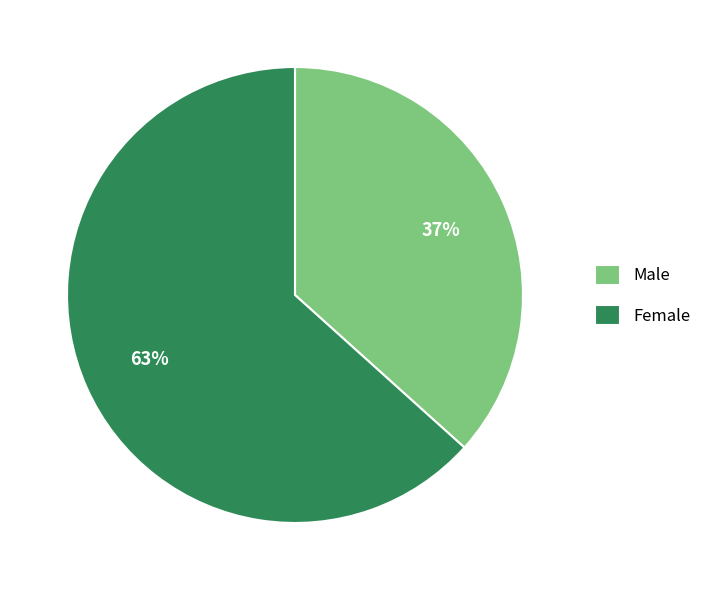

Does any single category account for the majority?

Yes